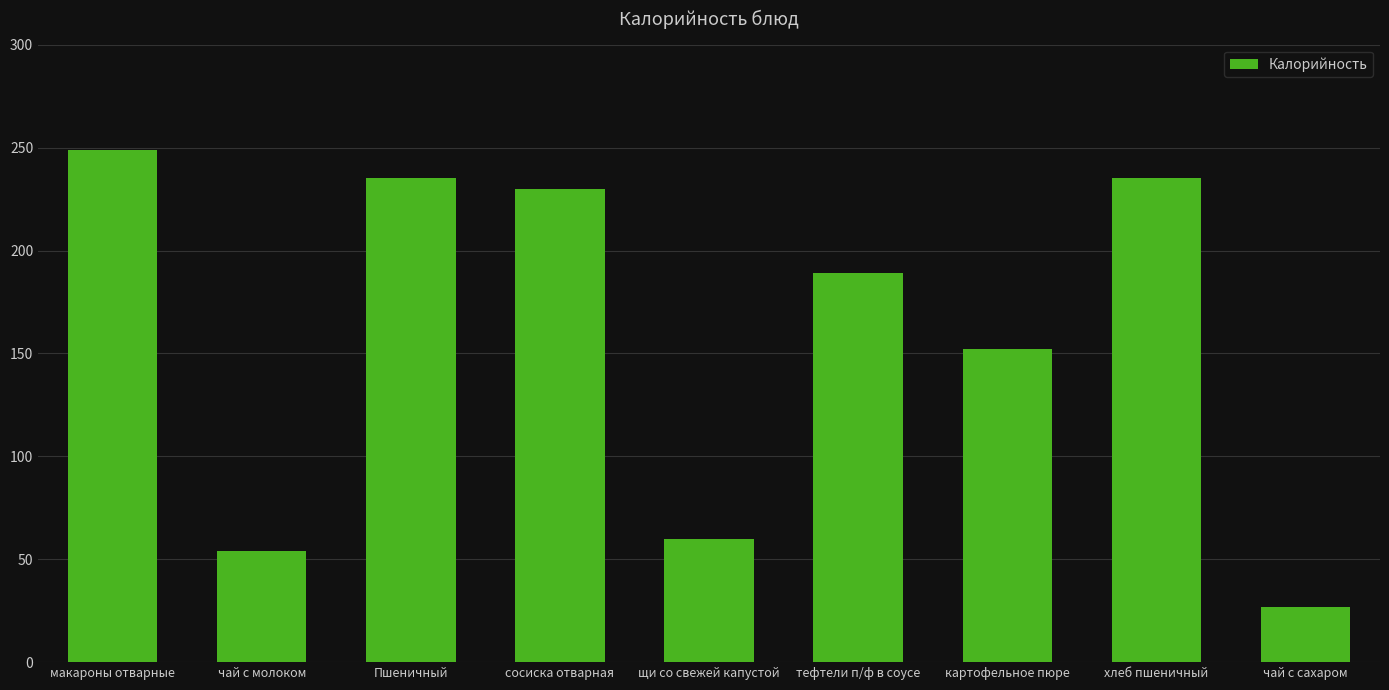

What is the sum of all values?

1431